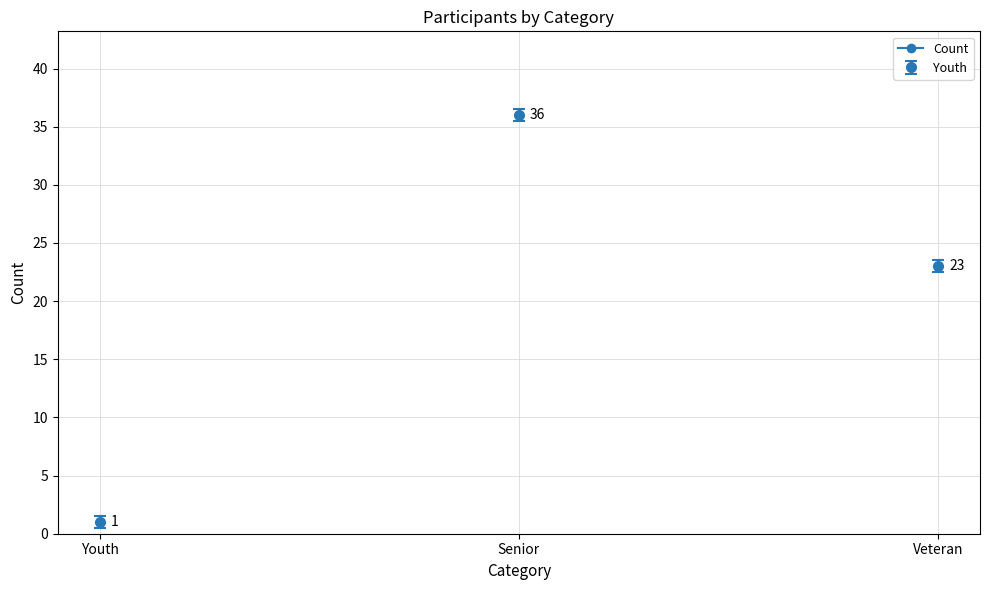

At which label does the data first exceed 14?

Senior